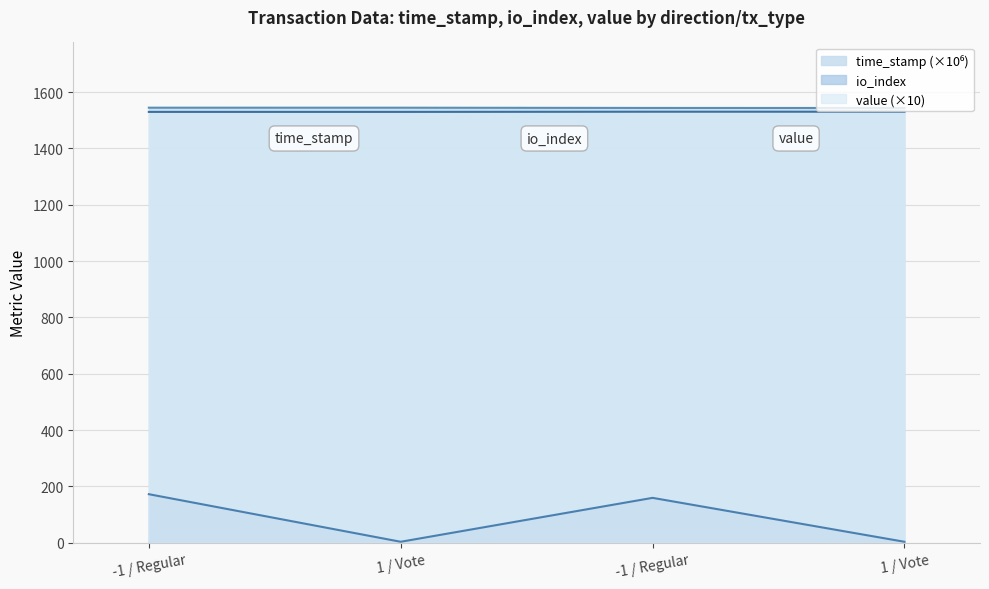

Which label corresponds to the largest value in the chart?

-1 / Regular